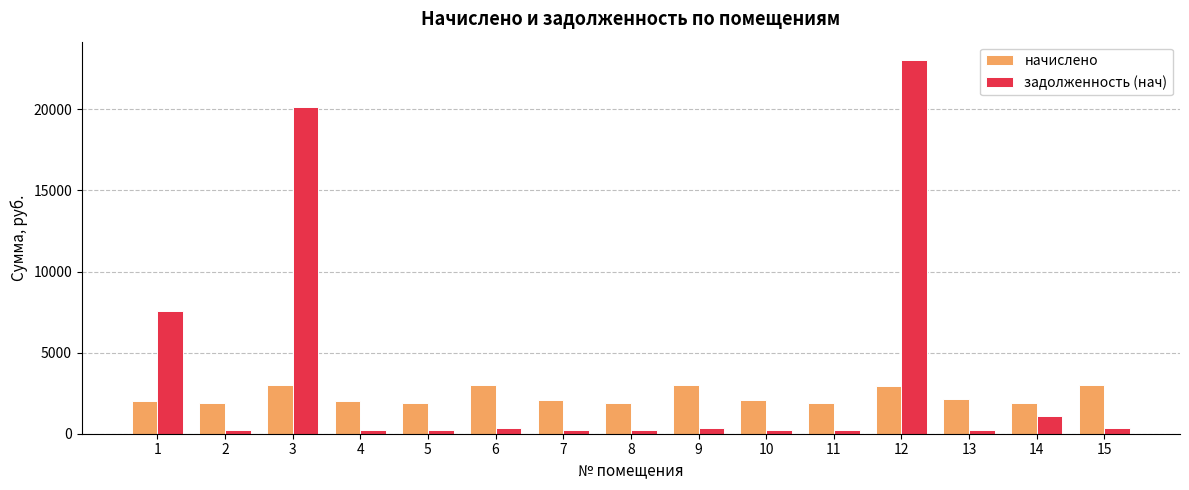

Which series has the largest range (max minus min)?

задолженность (нач)